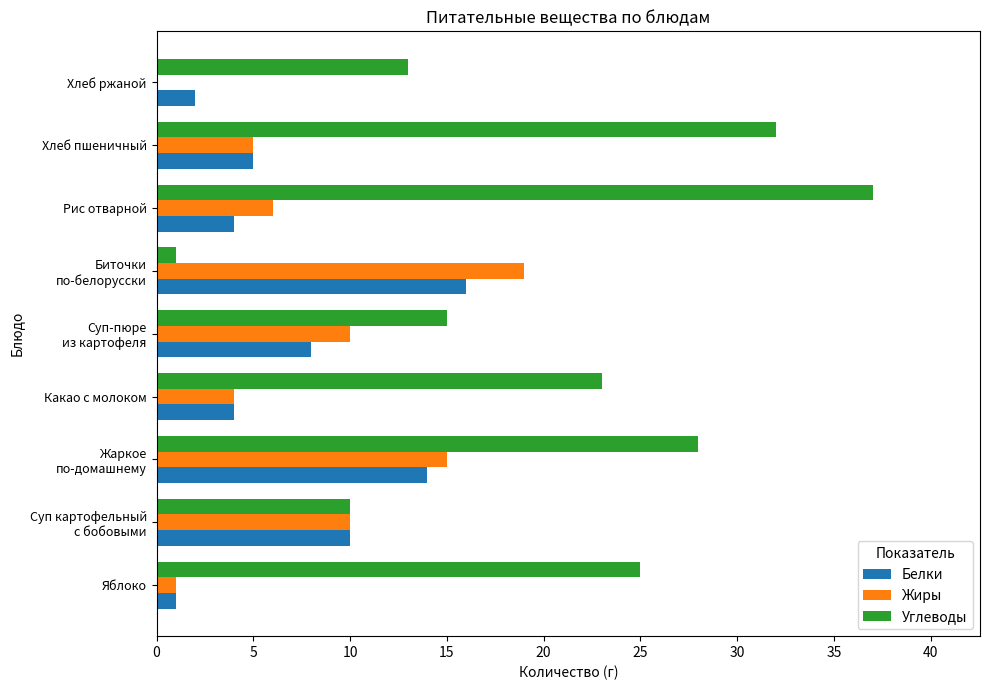

At which category is the sum across all series the highest?

Жаркое
по-домашнему